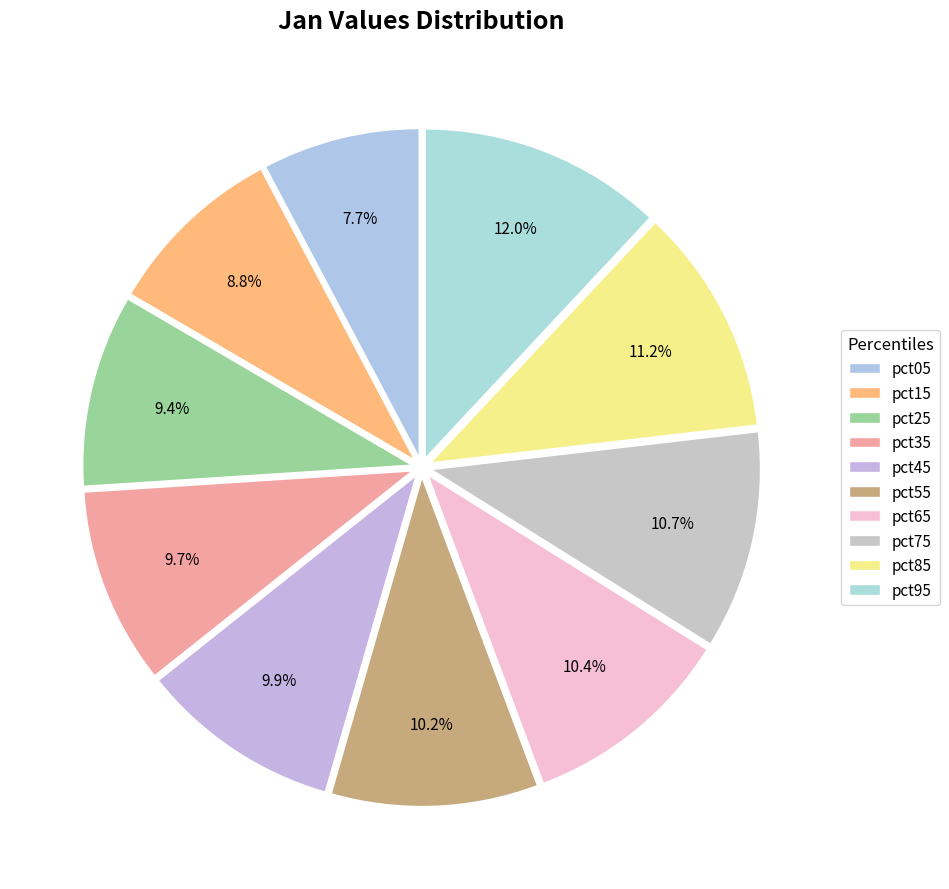

To the nearest percent, what percentage of the pie is pct25?

9%